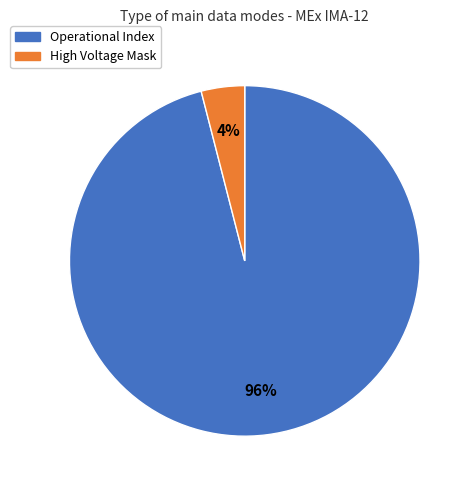

Which slice is the largest?

Operational Index